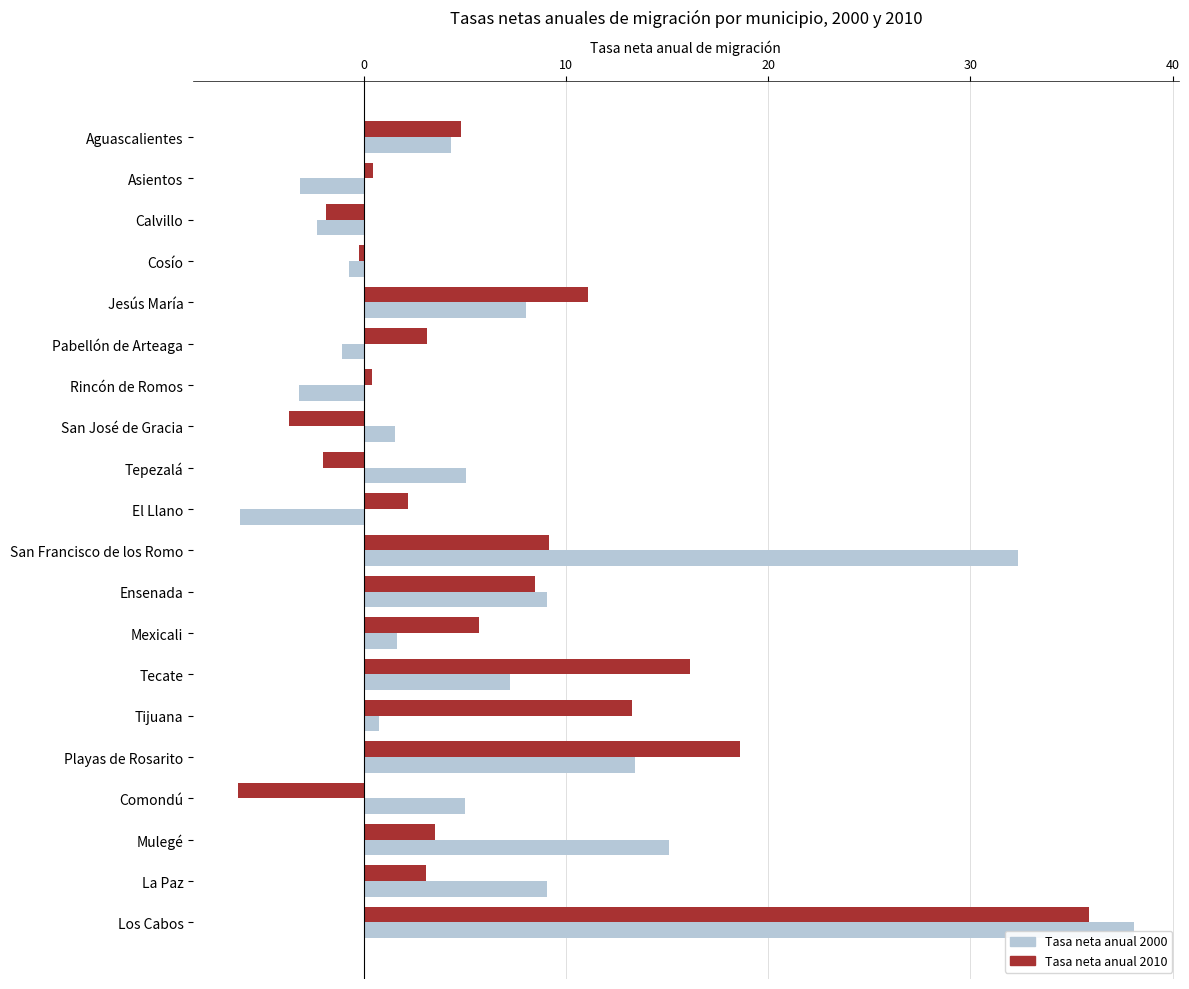

At Tepezalá, list the series in order from largest to smallest.

Tasa neta anual 2000, Tasa neta anual 2010